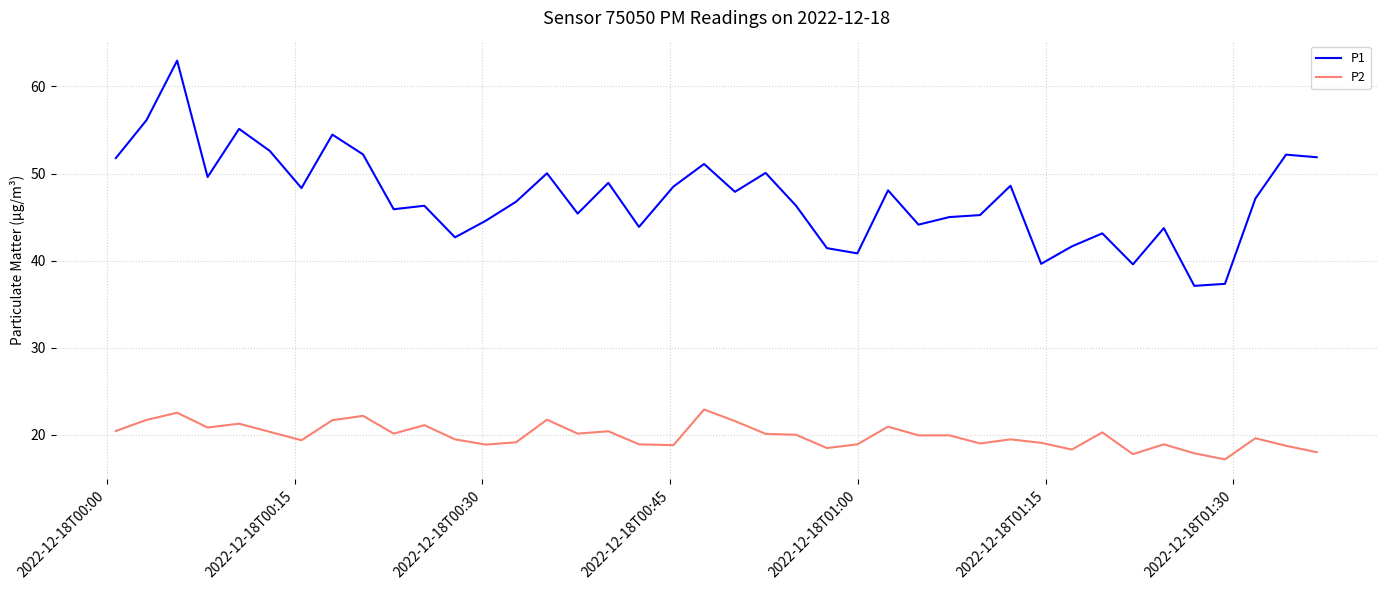

How many series are shown in this chart?

2